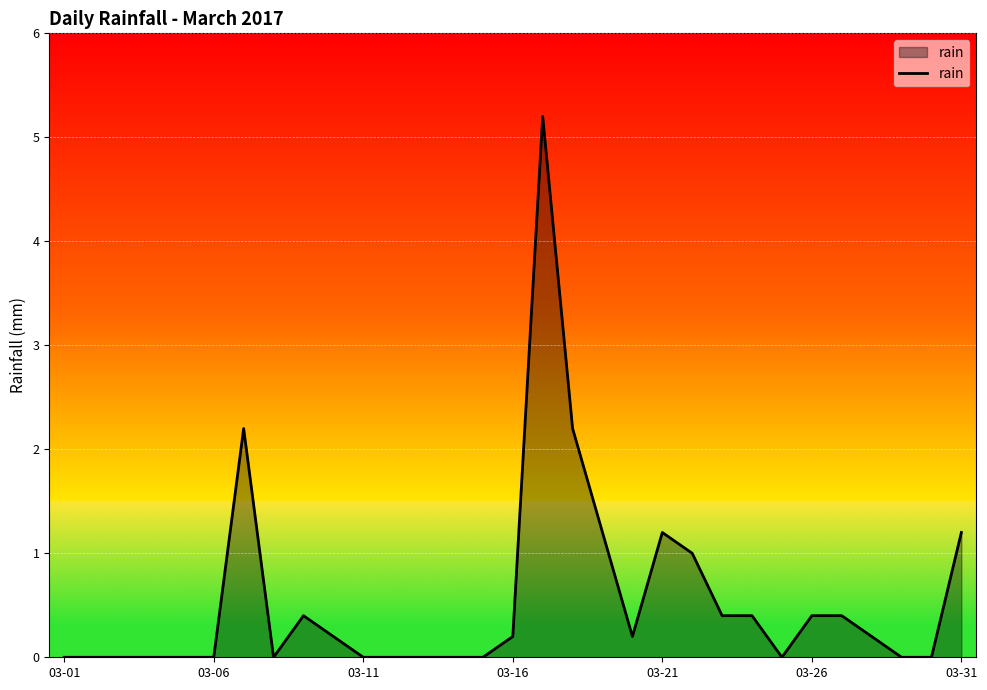

Reading left to right, transcribe all the data shown in this chart.

0.0	0.0	0.0	0.0	0.0	0.0	2.2	0.0	0.4	0.2	0.0	0.0	0.0	0.0	0.0	0.2	5.2	2.2	1.2	0.2	1.2	1.0	0.4	0.4	0.0	0.4	0.4	0.2	0.0	0.0	1.2